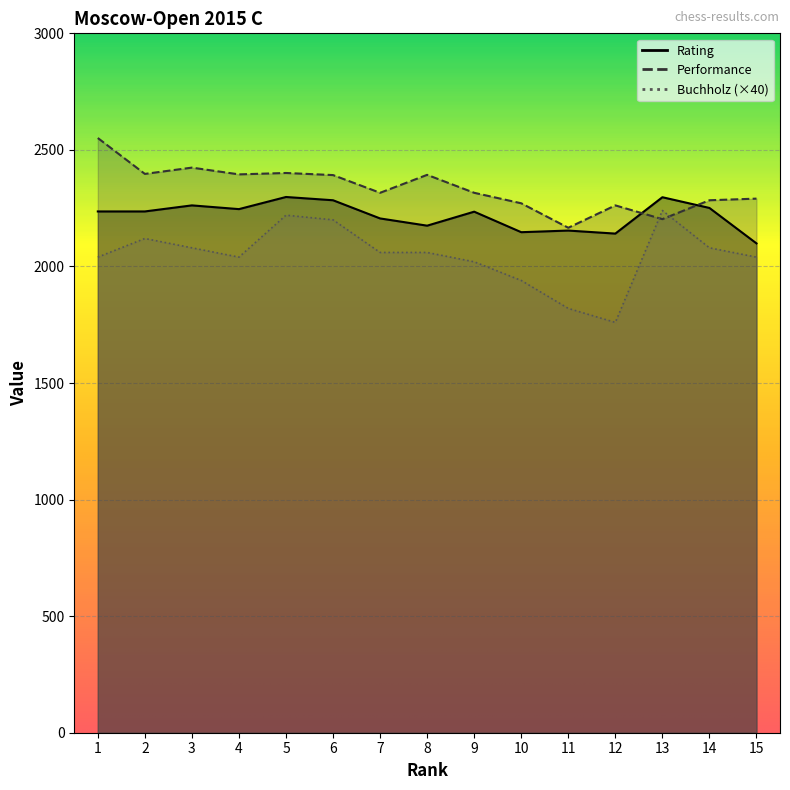

What is the total value across all series at 7?

6582